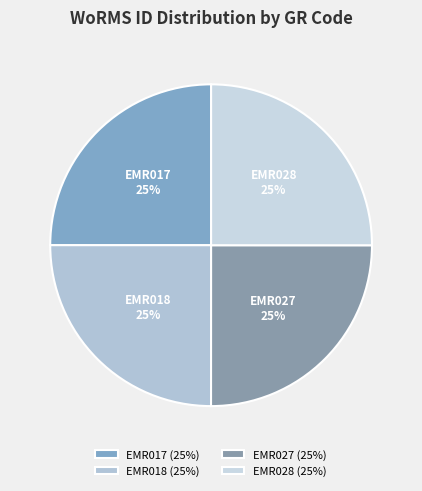

Does any single category account for the majority?

No